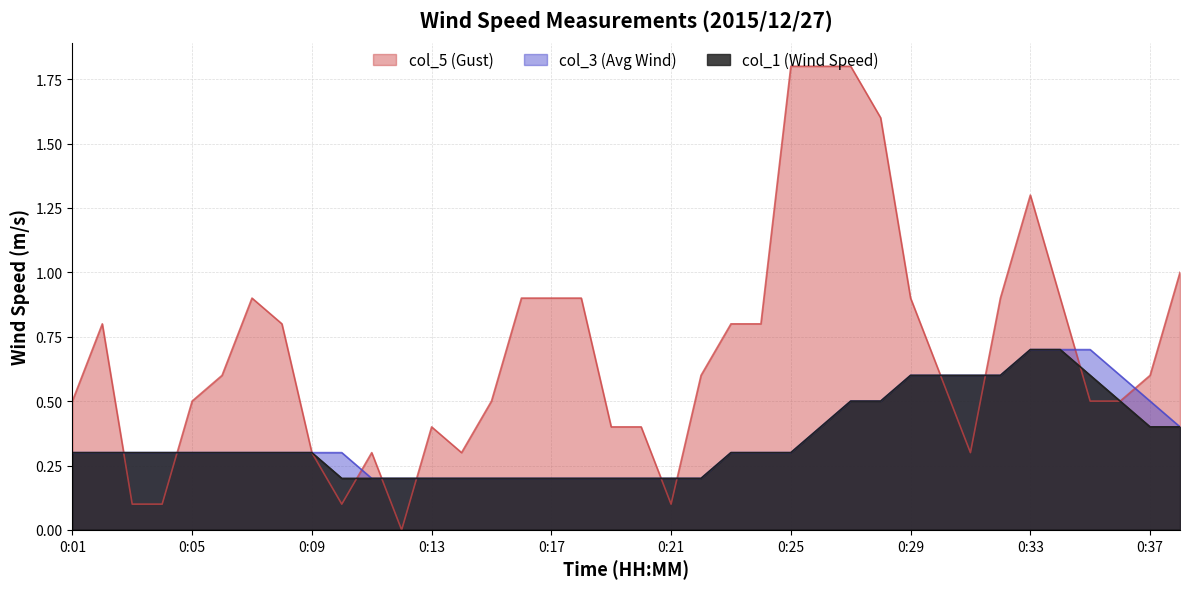

Does the chart display data point markers on the line(s)?

No